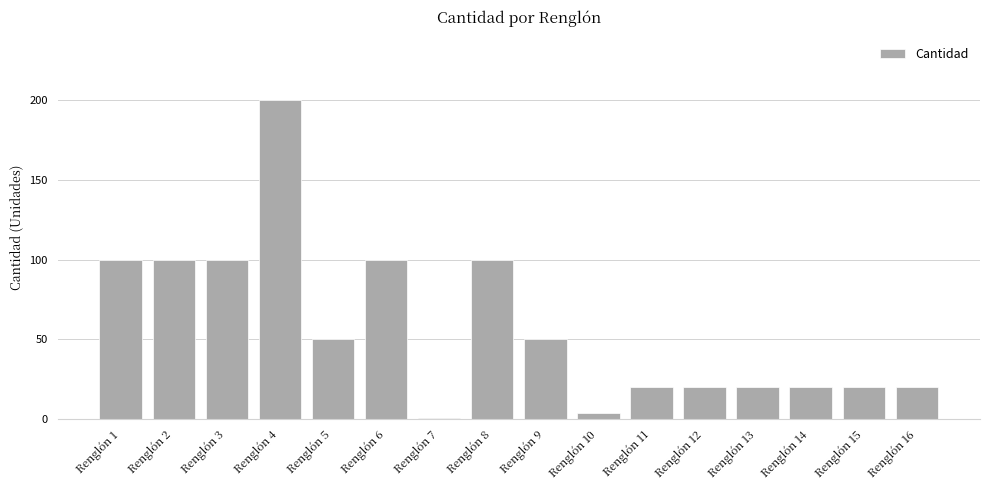

What is the ratio of the value at Renglón 3 to the value at Renglón 7?

100.0